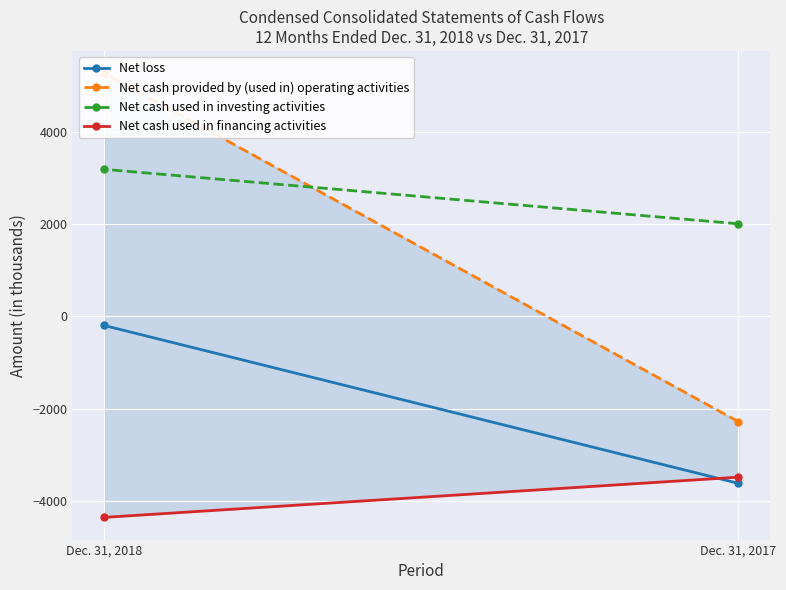

At how many categories does at least one series exceed -772?

2